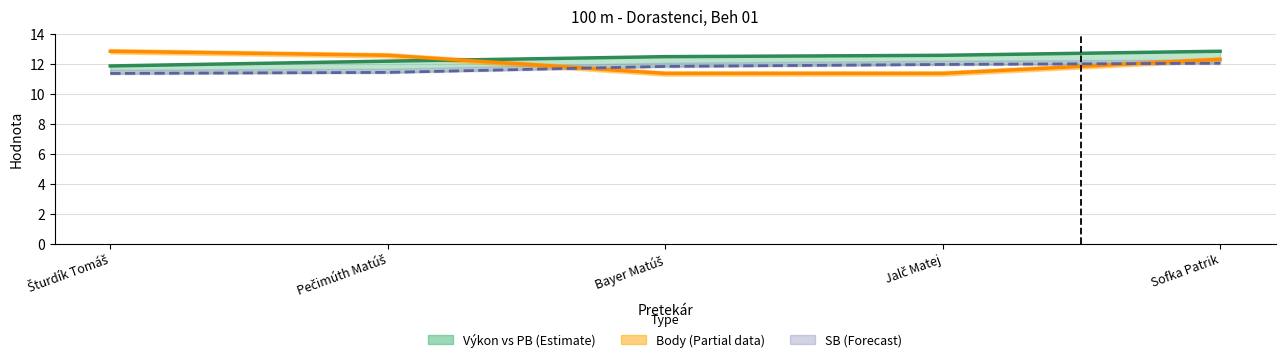

Is the value of Výkon at Šturdík Tomáš greater than the value of Body (central) at Pečimúth Matúš?

No